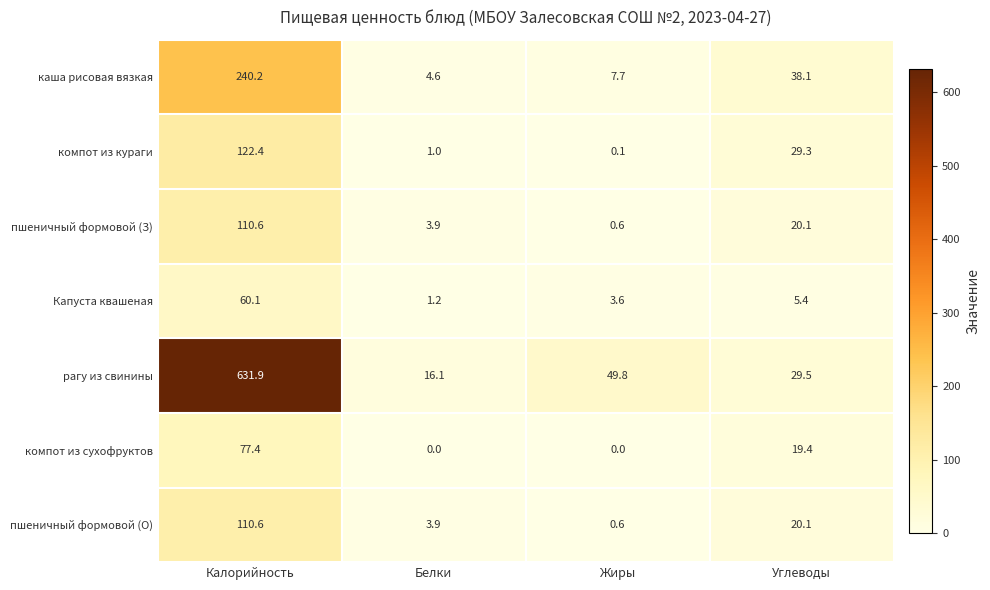

What is the total value across all series at Углеводы?

161.9